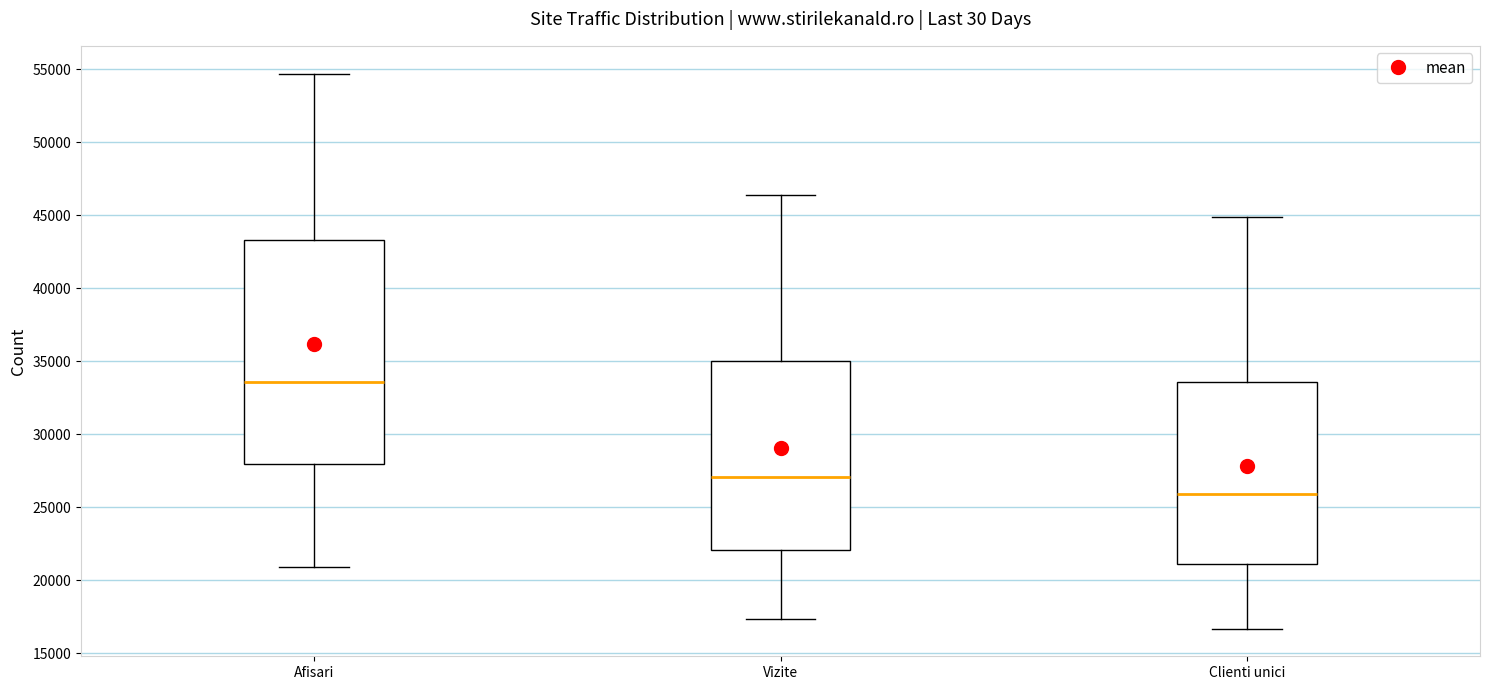

Which box's median line is the highest?

Afisari